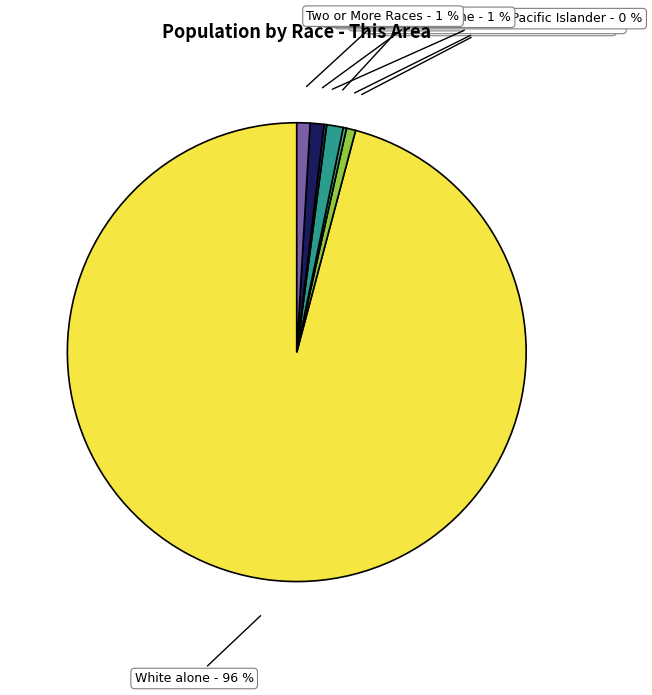

Is it true that Asian alone is 11% of the pie?

False